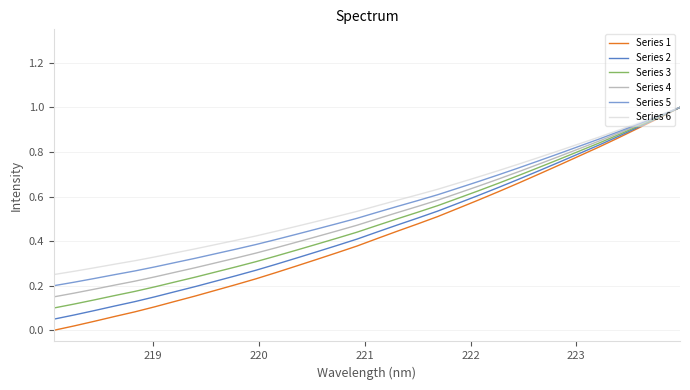

True or false: Series 1 and Series 6 intersect in this chart.

False